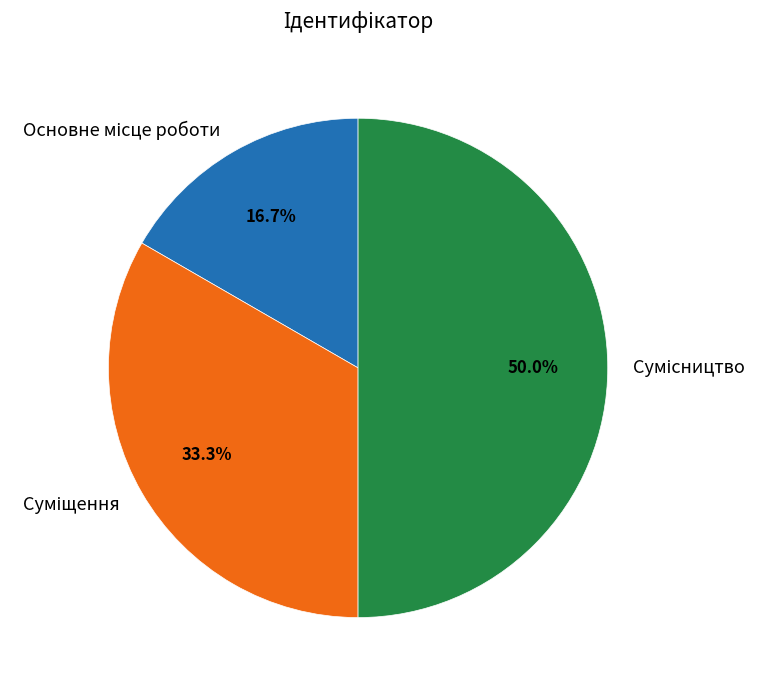

Count the number of slices in the pie.

3